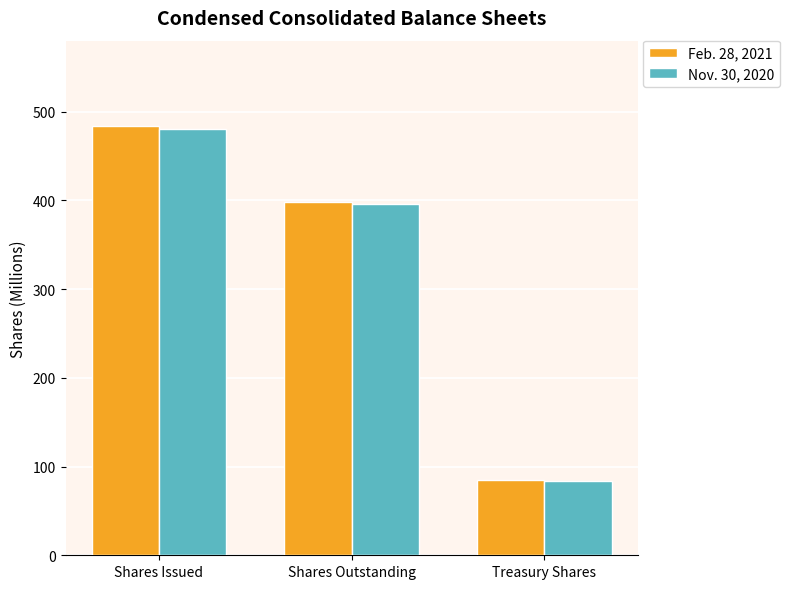

Which category has the lowest value in the Nov. 30, 2020 series?

Treasury Shares